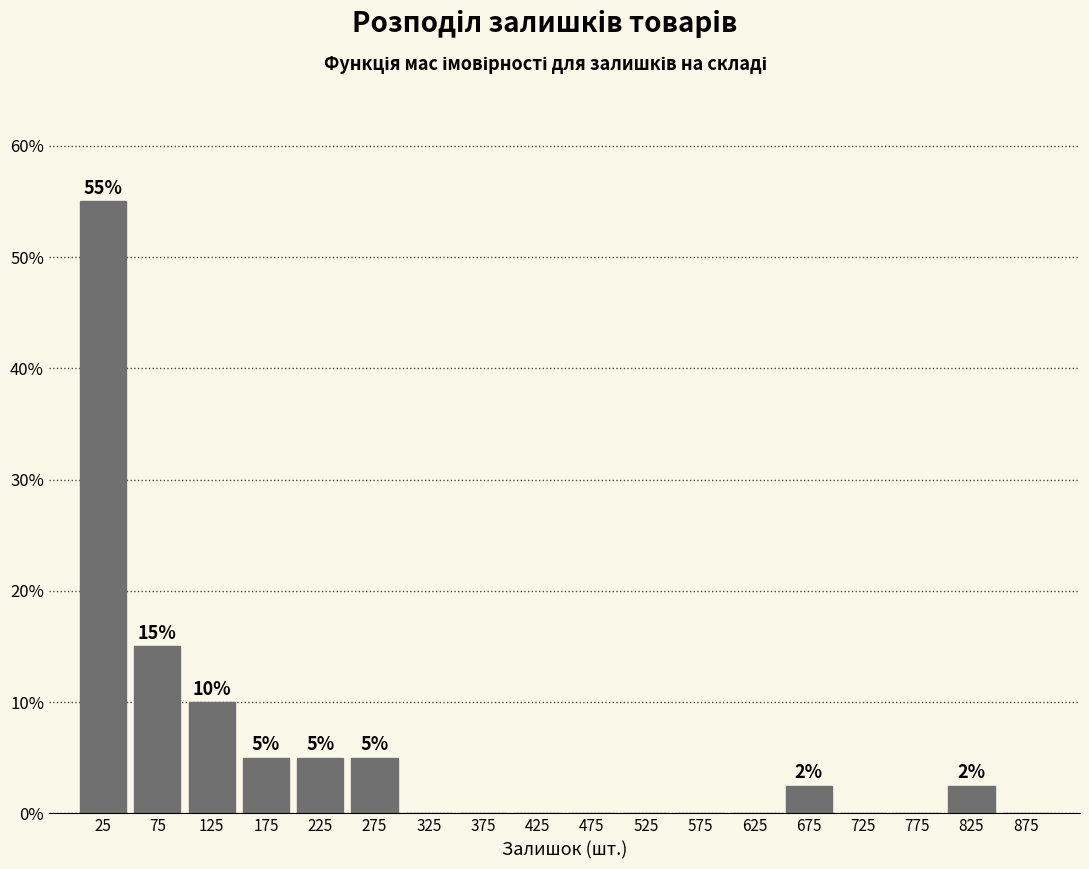

Which range on the x-axis has the tallest bar?

0 to 50